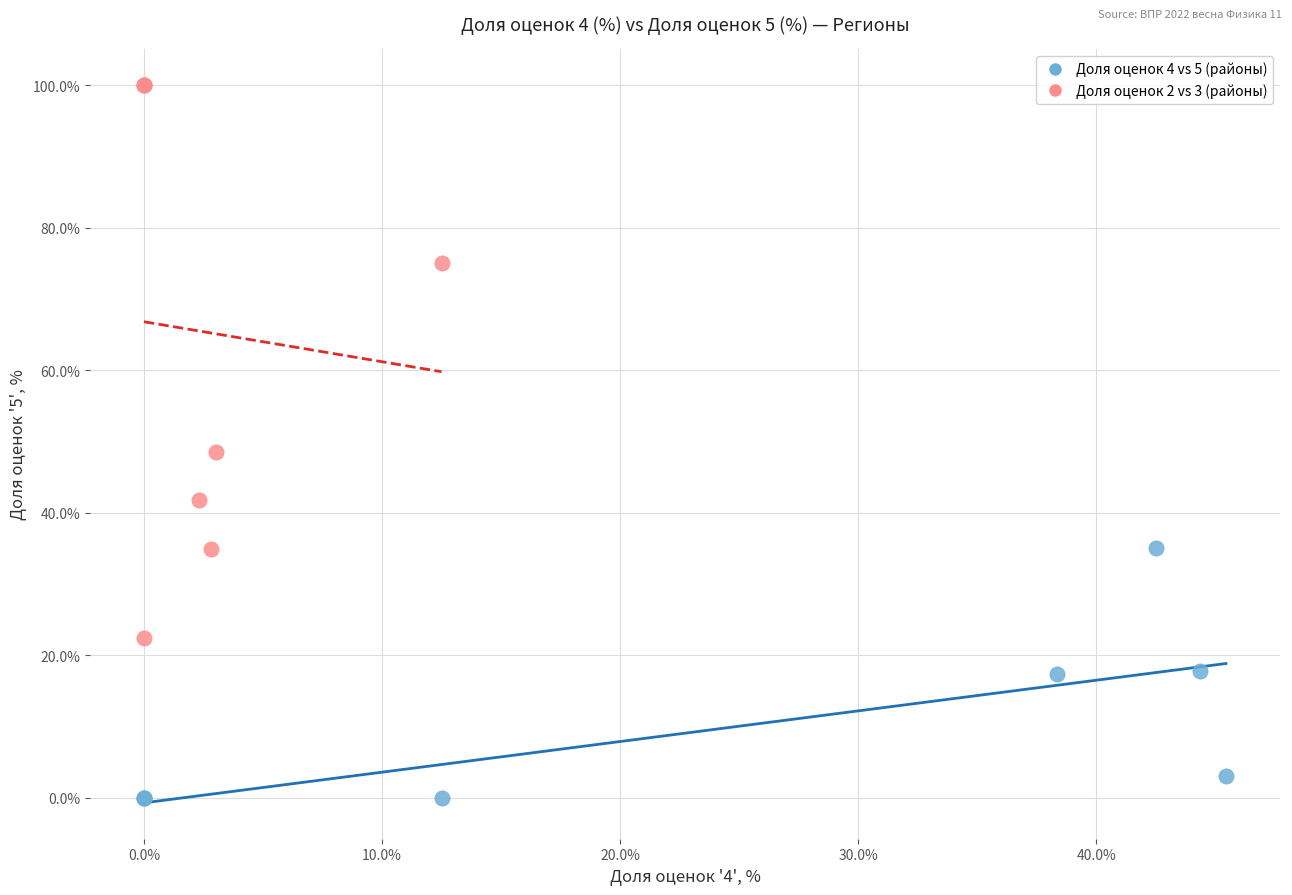

Which series contains the highest Y value?

Доля оценок 2 vs 3 (районы)